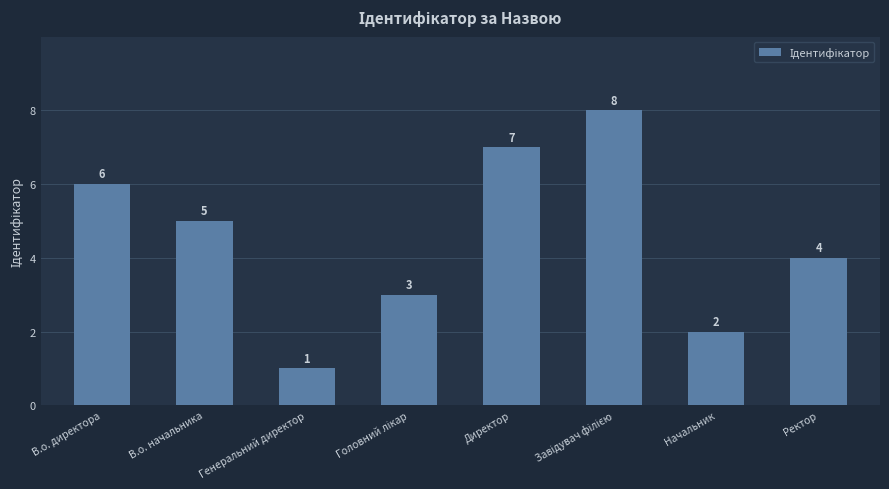

How many values are between 3 and 7?

5